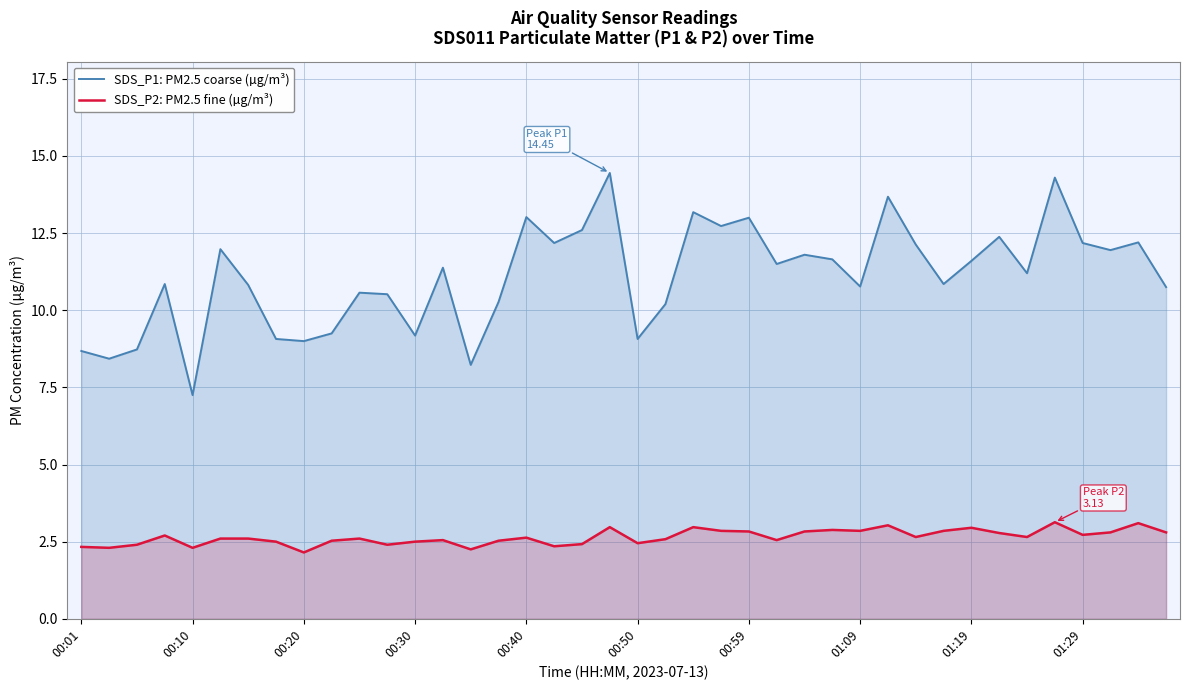

What is the total value across all series at 01:19?

14.6